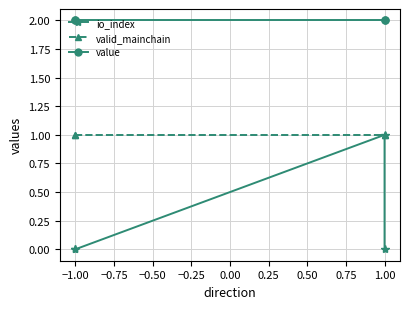

The value of io_index at 1.00 is 0.0. True or false?

True